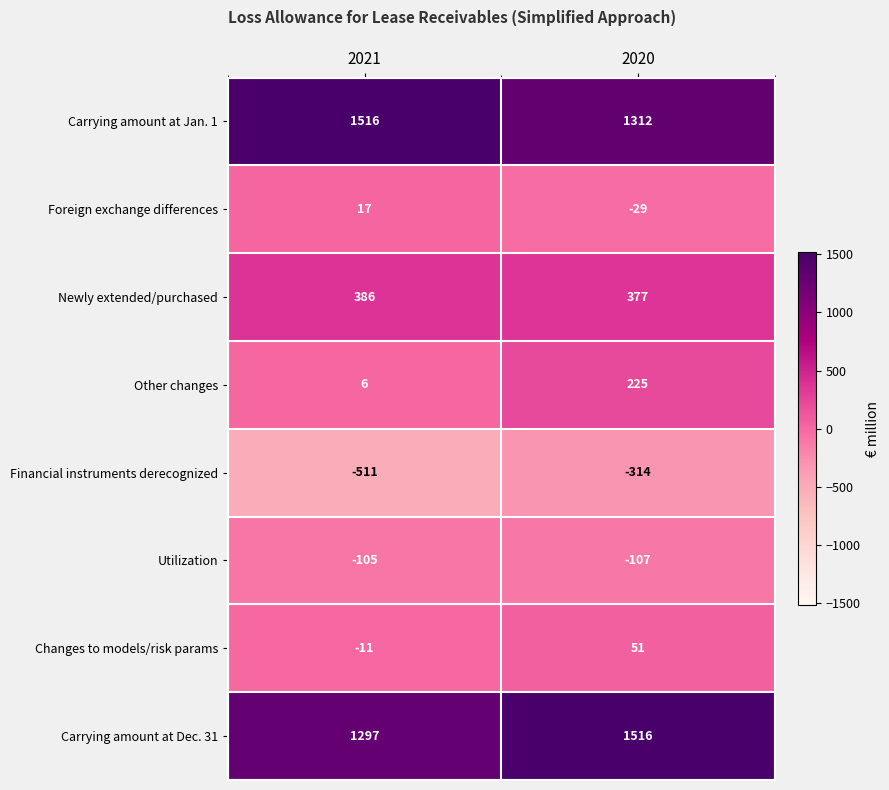

Reading left to right, transcribe all the data shown in this chart.

Carrying amount at Jan. 1: 1516	1312
Foreign exchange differences: 17	-29
Newly extended/purchased: 386	377
Other changes: 6	225
Financial instruments derecognized: -511	-314
Utilization: -105	-107
Changes to models/risk params: -11	51
Carrying amount at Dec. 31: 1297	1516